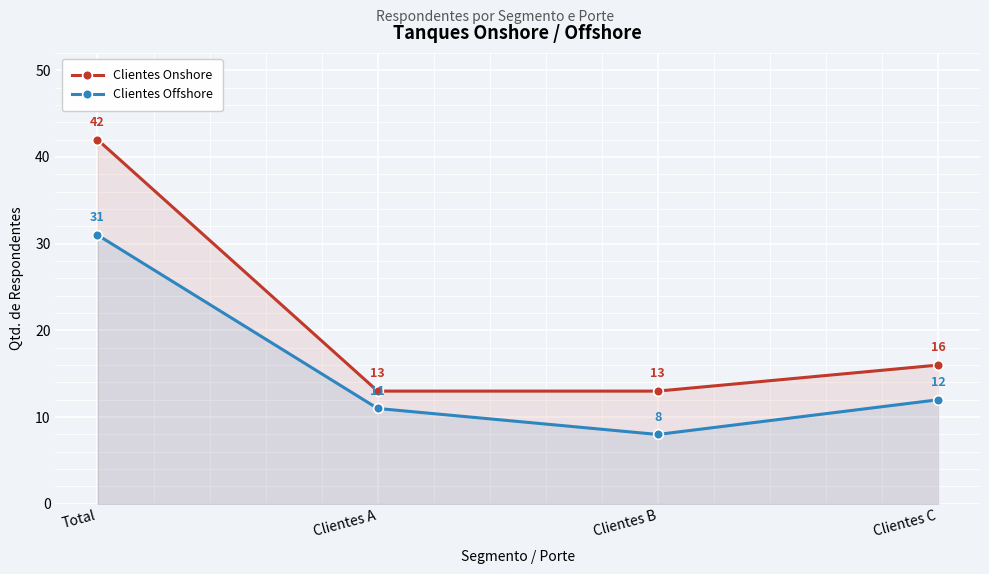

Where is the first local minimum for Clientes Offshore?

Clientes B